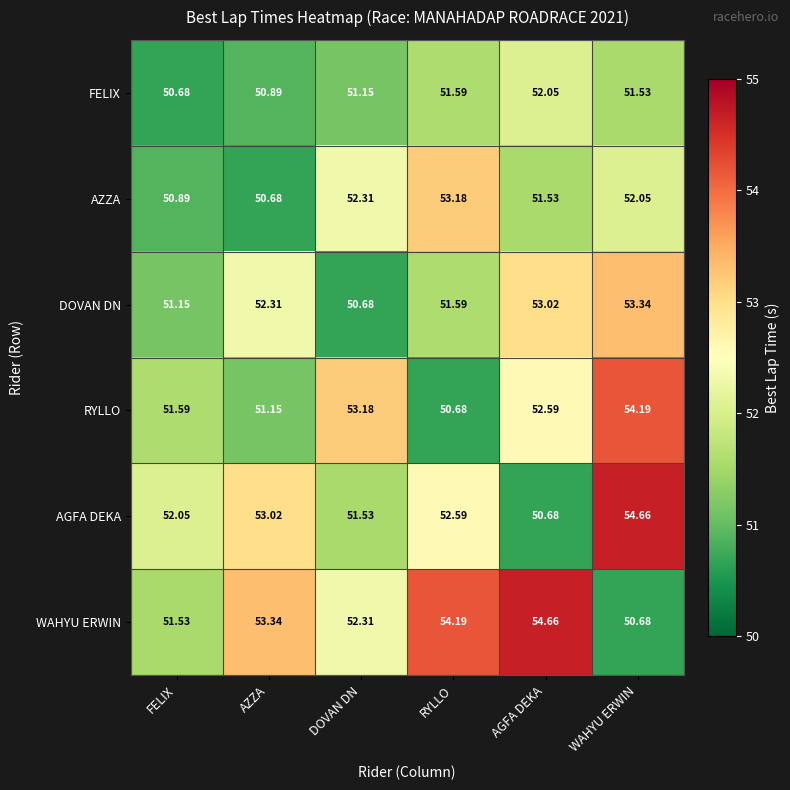

How many values in the FELIX series are below 51?

2